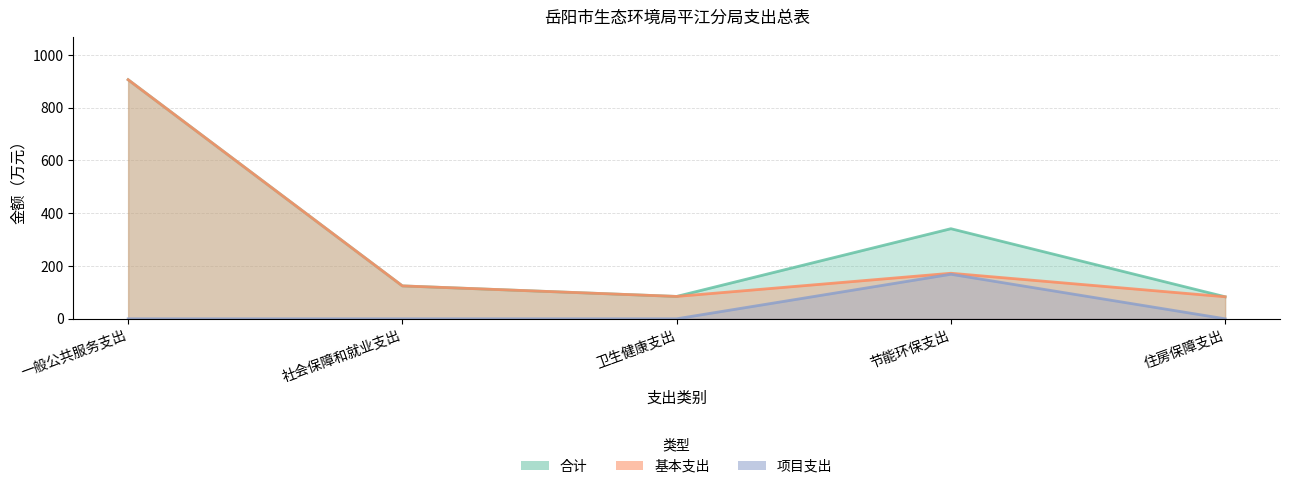

What is the sum of the 基本支出 values at 社会保障和就业支出 and 一般公共服务支出?

1030.3